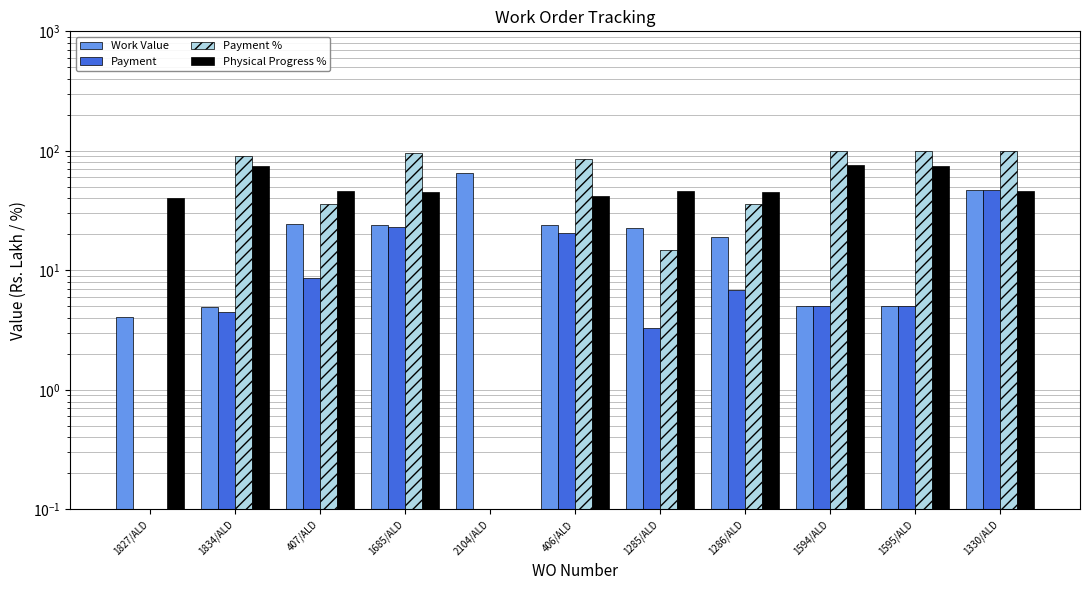

Rank the series by their maximum value, from highest to lowest.

Payment %, Physical Progress %, Work Value, Payment